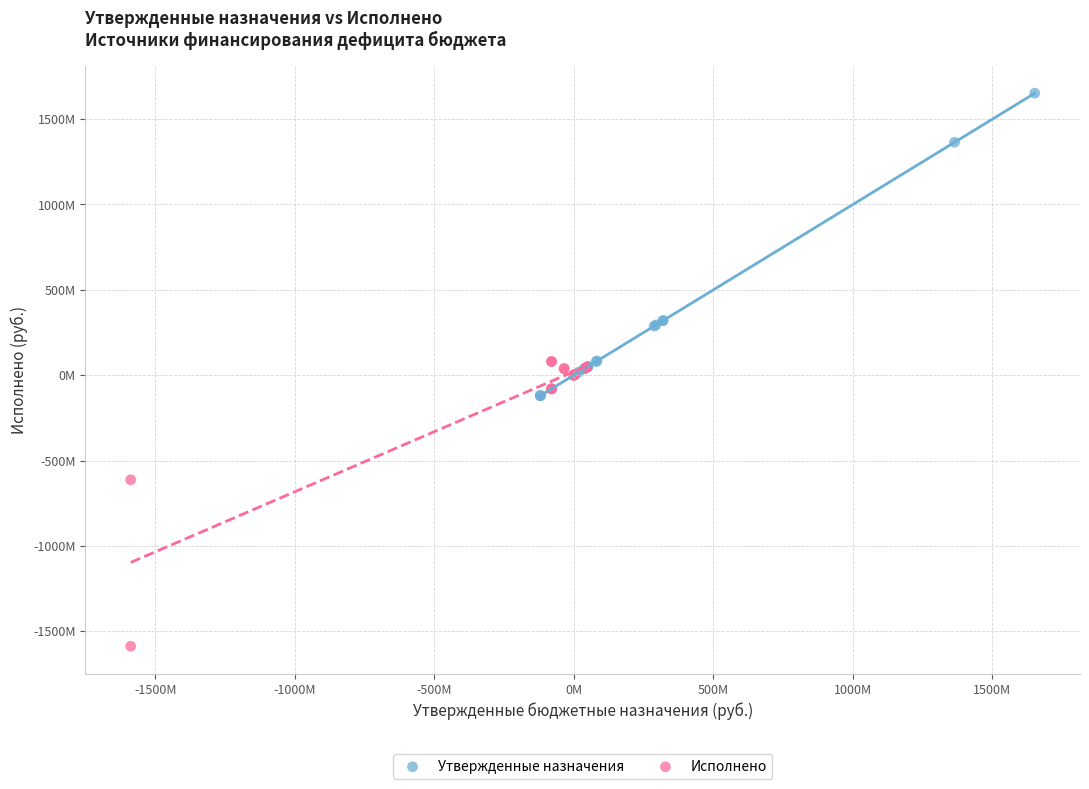

What are all the series names shown in the legend?

Утвержденные назначения, Исполнено